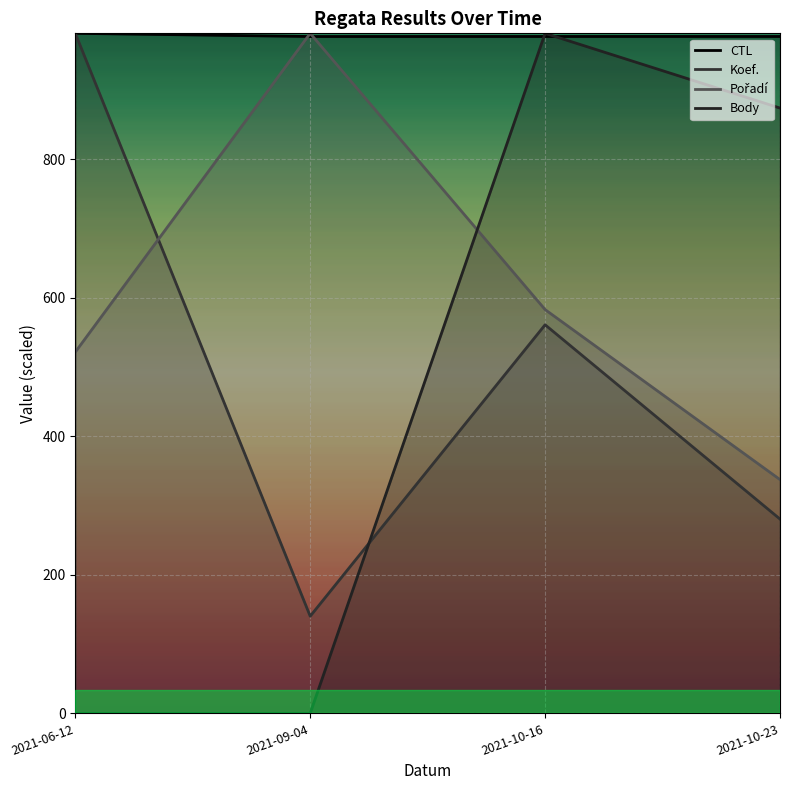

What is the label of the 2nd point from the left?

2021-09-04